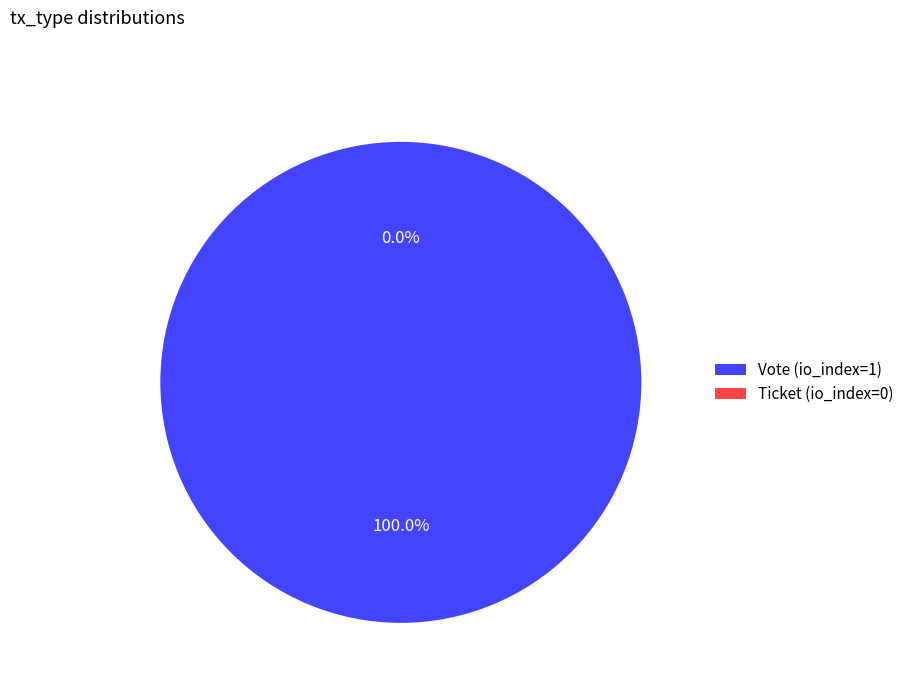

True or false: Ticket (io_index=0) accounts for 0% of the total.

True